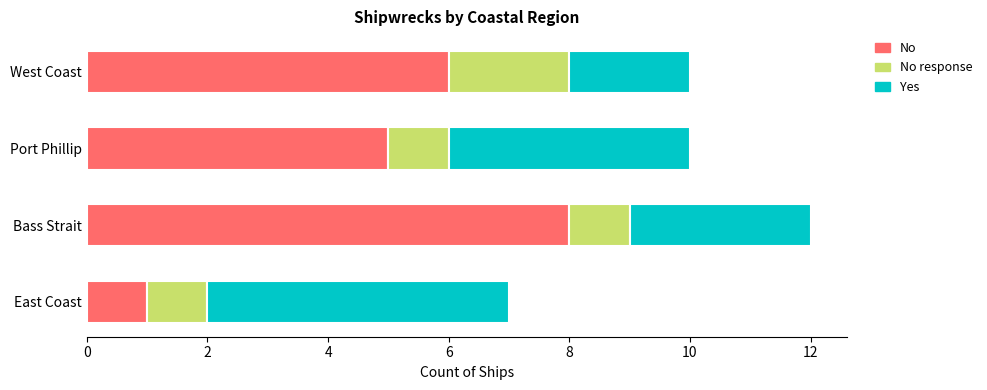

What is the approximate value of No at Bass Strait?

8